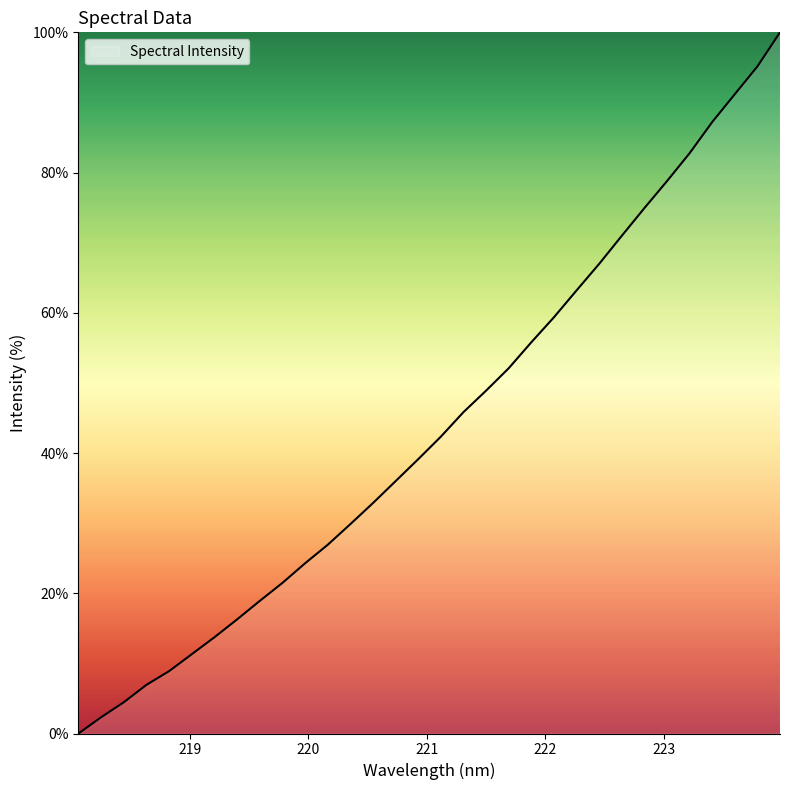

What is the greatest value displayed?

100.0